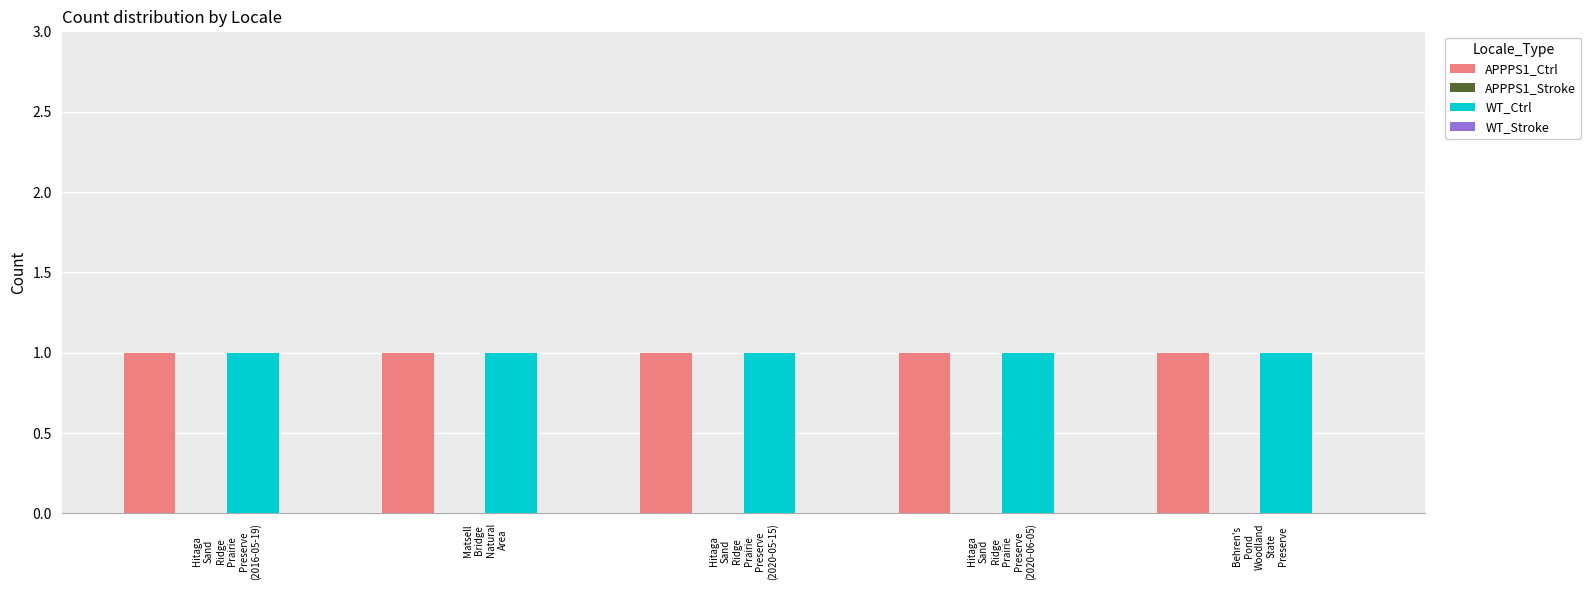

Reading left to right, list all the values displayed in this chart.

APPPS1_Ctrl: Hitaga
Sand
Ridge
Prairie
Preserve
(2016-05-19)=1	Matsell
Bridge
Natural
Area=1	Hitaga
Sand
Ridge
Prairie
Preserve
(2020-05-15)=1	Hitaga
Sand
Ridge
Prairie
Preserve
(2020-06-05)=1	Behren's
Pond
Woodland
State
Preserve=1
APPPS1_Stroke: Hitaga
Sand
Ridge
Prairie
Preserve
(2016-05-19)=0	Matsell
Bridge
Natural
Area=0	Hitaga
Sand
Ridge
Prairie
Preserve
(2020-05-15)=0	Hitaga
Sand
Ridge
Prairie
Preserve
(2020-06-05)=0	Behren's
Pond
Woodland
State
Preserve=0
WT_Ctrl: Hitaga
Sand
Ridge
Prairie
Preserve
(2016-05-19)=1	Matsell
Bridge
Natural
Area=1	Hitaga
Sand
Ridge
Prairie
Preserve
(2020-05-15)=1	Hitaga
Sand
Ridge
Prairie
Preserve
(2020-06-05)=1	Behren's
Pond
Woodland
State
Preserve=1
WT_Stroke: Hitaga
Sand
Ridge
Prairie
Preserve
(2016-05-19)=0	Matsell
Bridge
Natural
Area=0	Hitaga
Sand
Ridge
Prairie
Preserve
(2020-05-15)=0	Hitaga
Sand
Ridge
Prairie
Preserve
(2020-06-05)=0	Behren's
Pond
Woodland
State
Preserve=0